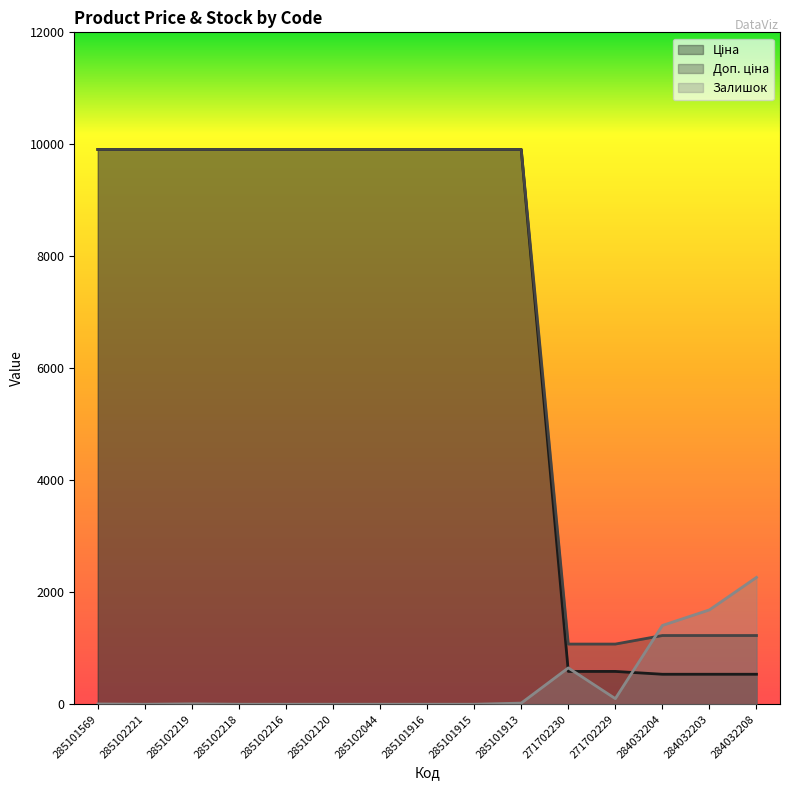

What is the difference between the maximum and second lowest values in the Доп. ціна series?

8834.0